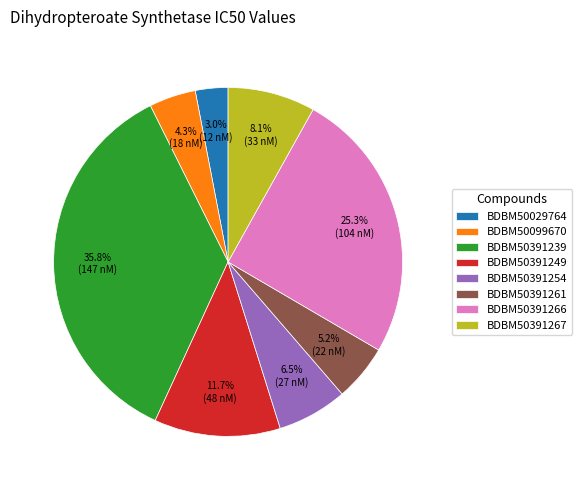

What percentage is the BDBM50391239 slice, to the nearest percent?

36%